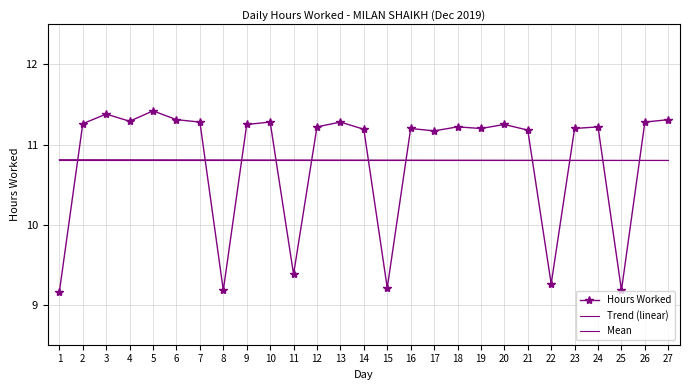

At which label does Mean reach its peak?

1